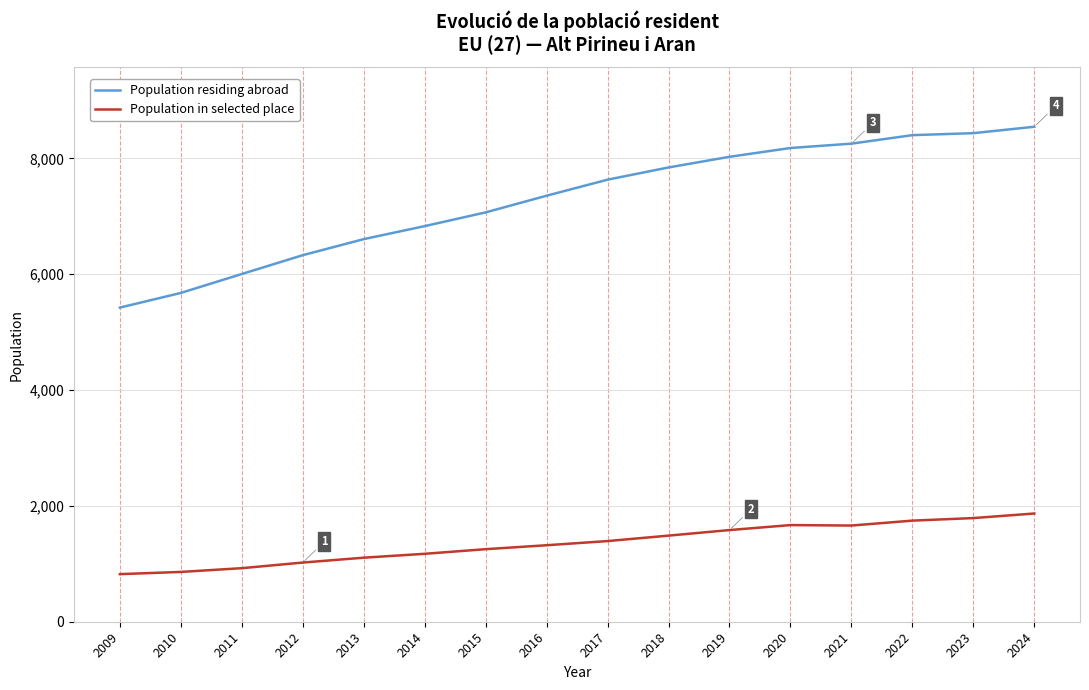

True or false: Population in selected place and Population residing abroad cross at least once.

False